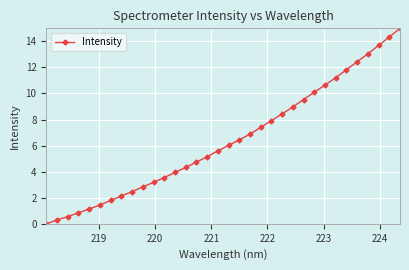

How many values are above zero?

33